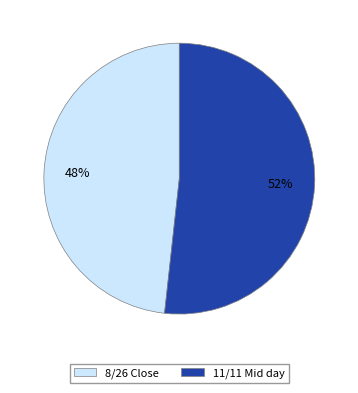

Is the sum of 11/11 Mid day and 8/26 Close greater than half?

Yes